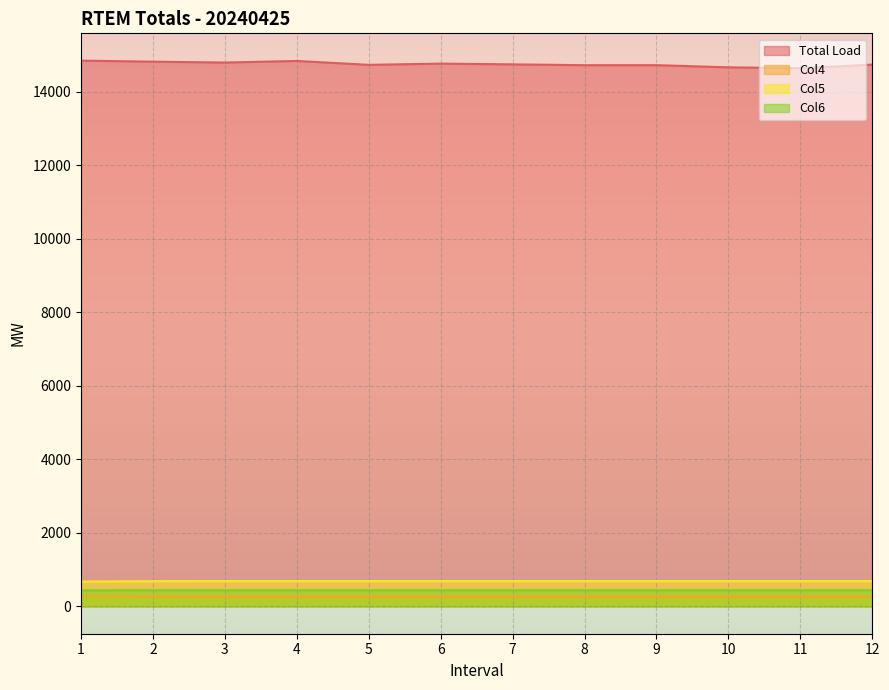

What is the sum of all Col4 values?

3195.2